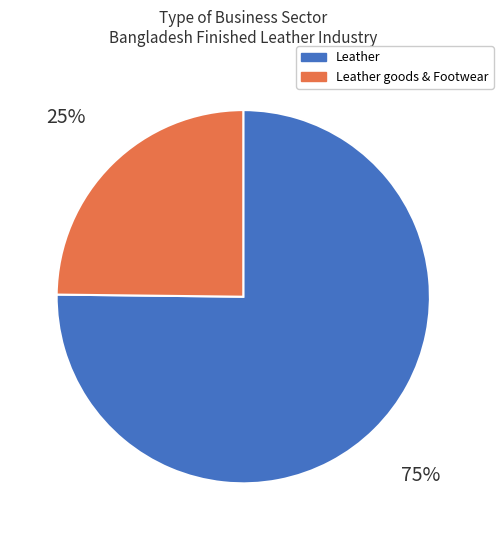

What percentage is the Leather goods & Footwear slice, to the nearest percent?

25%